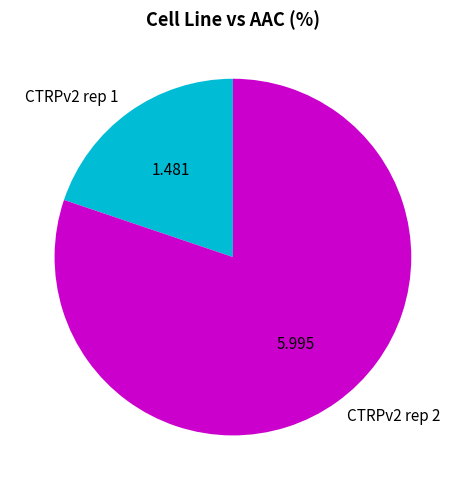

True or false: CTRPv2 rep 1 accounts for 32% of the total.

False